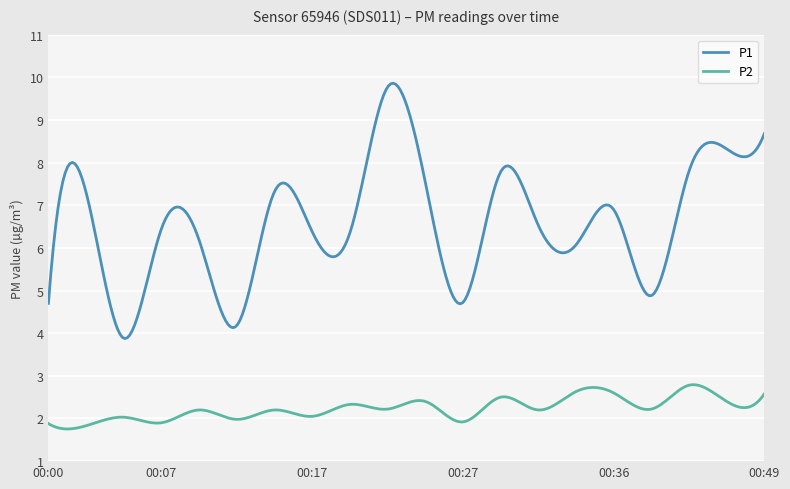

What is the minimum value for P2?

1.8